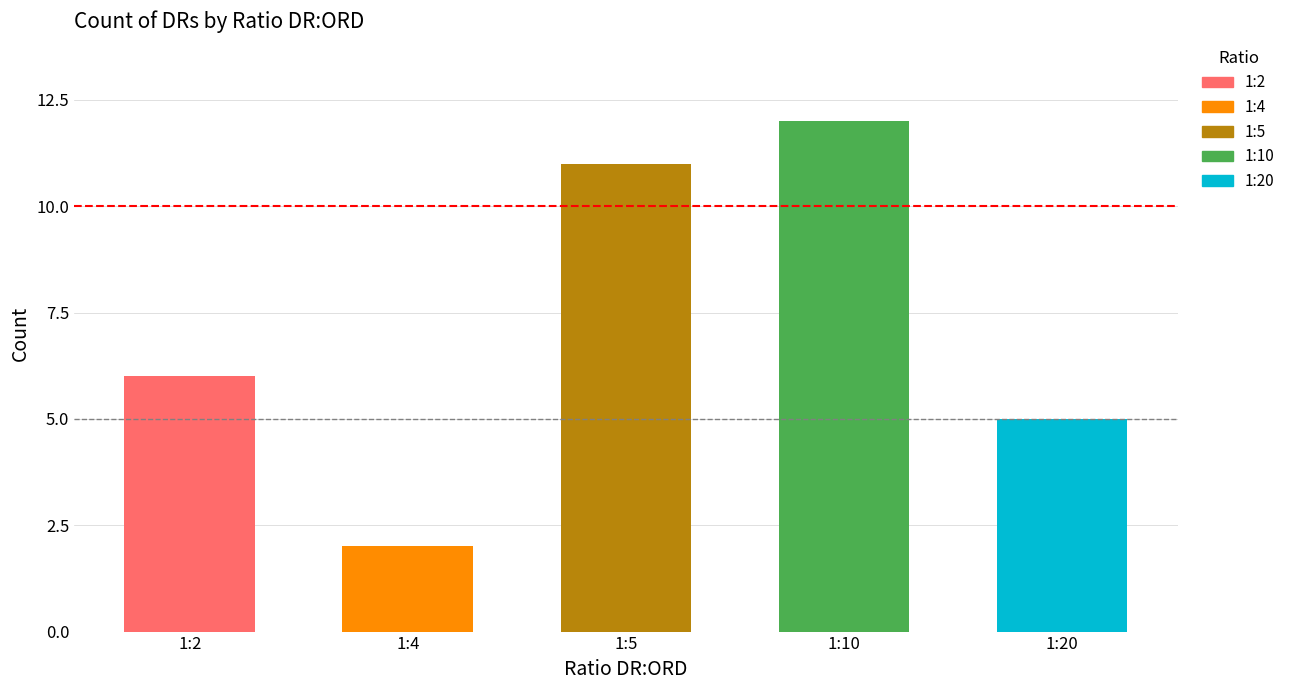

What value does the data have at 1:5?

11